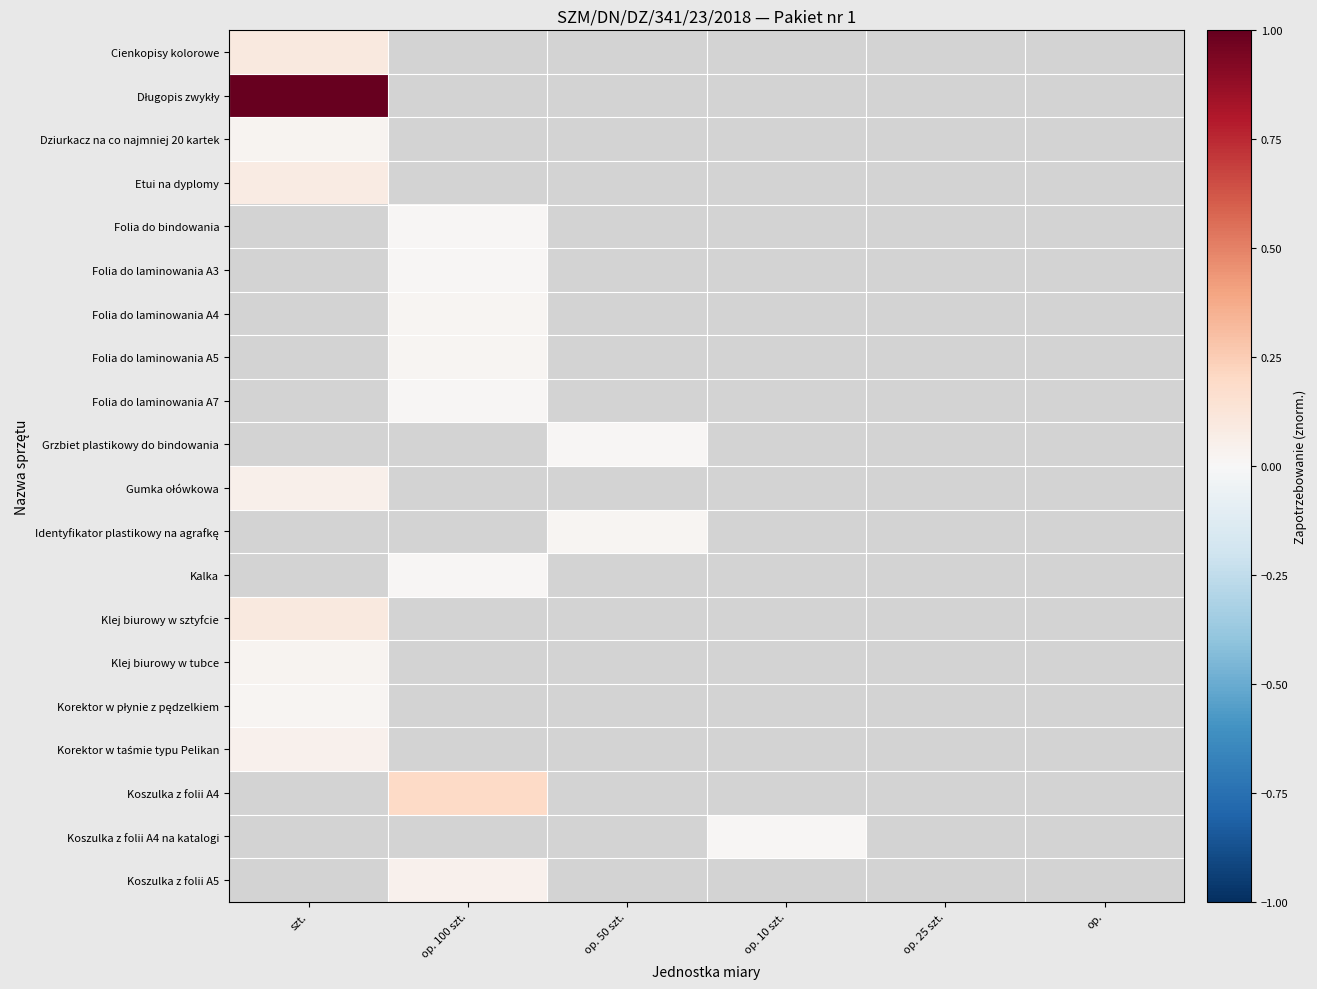

The value of Koszulka z folii A4 na katalogi at op. 10 szt. is 0.0. True or false?

False